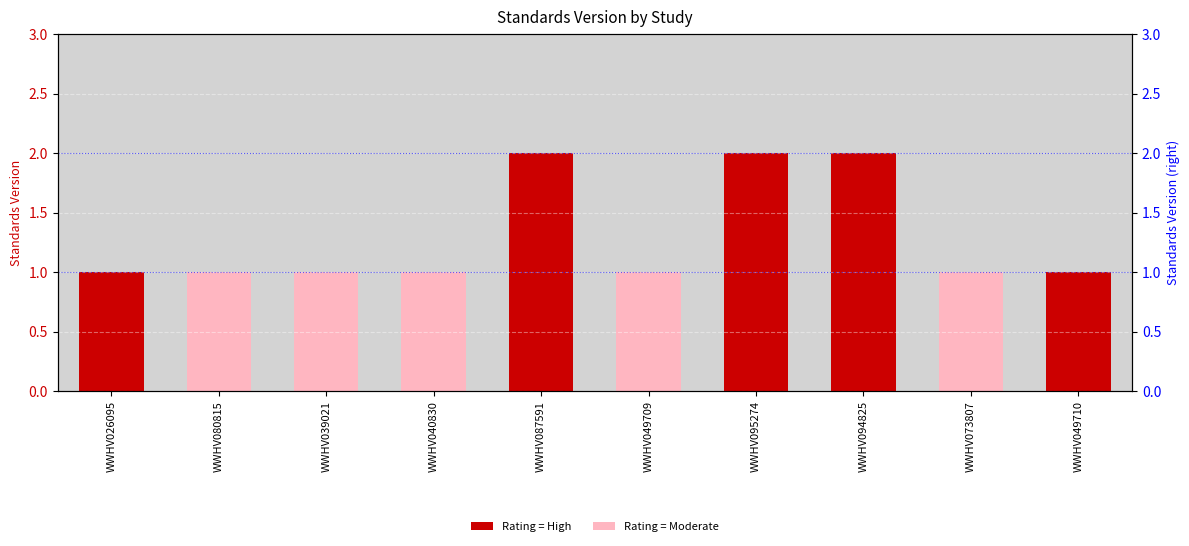

List the labels in order of value, smallest first.

WWHV026095, WWHV080815, WWHV039021, WWHV040830, WWHV049709, WWHV073807, WWHV049710, WWHV087591, WWHV095274, WWHV094825